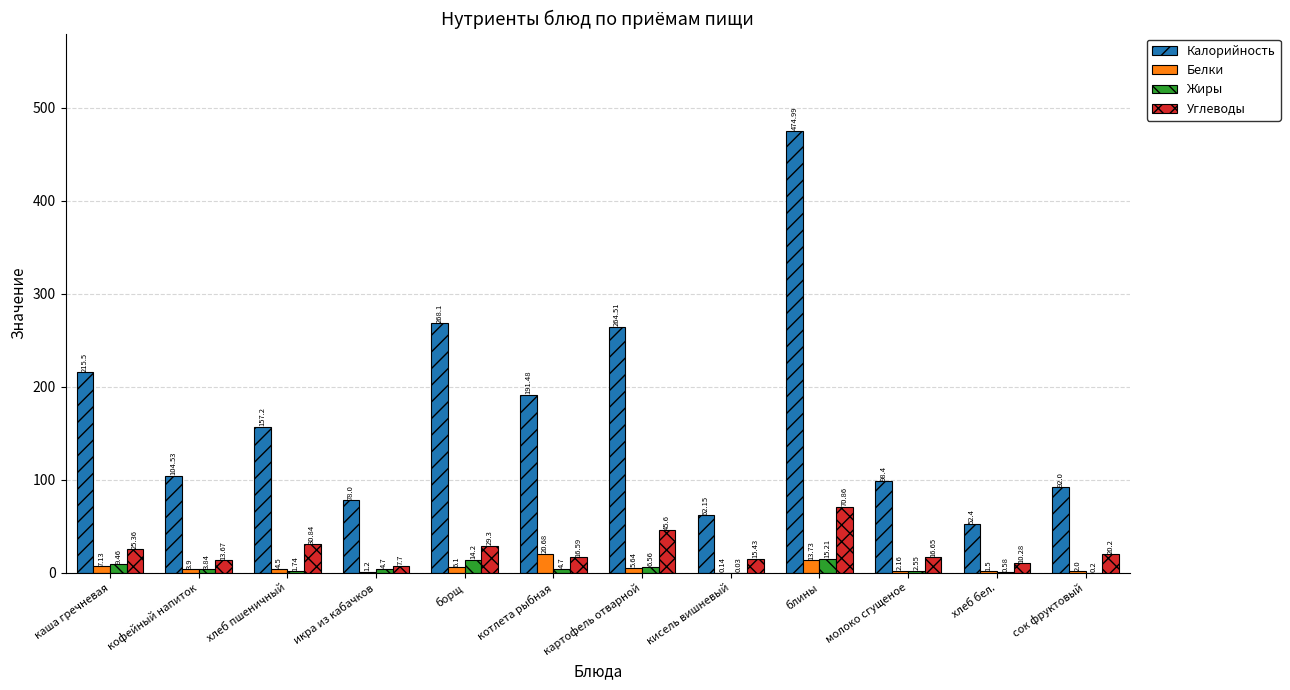

What is the sum of the Углеводы values at котлета рыбная and картофель отварной?

62.2